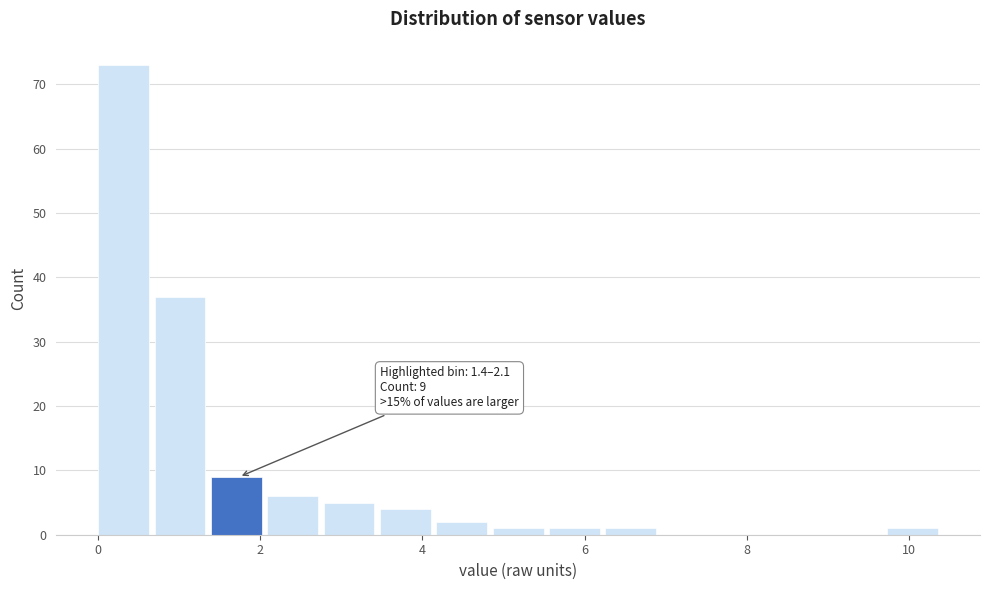

Around what value on the x-axis is the tallest bar? Give the approximate position of its centre, as read against the axis.

0.4